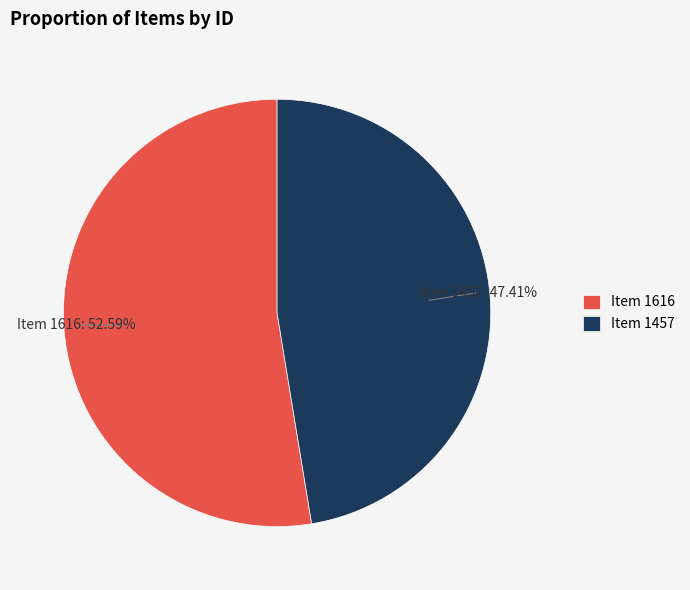

How much of the chart is everything except Item 1616?

47.4%